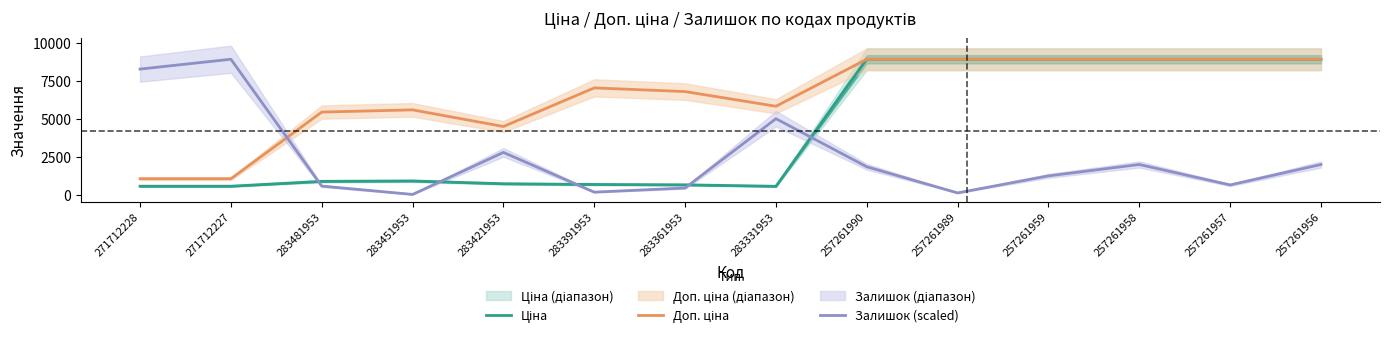

Reading right to left, transcribe all the data shown in this chart.

Ціна: 8934.1	8934.1	8934.1	8934.1	8934.1	8934.1	584.4	681.0	705.1	752.2	934.5	910.4	589.9	589.9
Доп. ціна: 8934.1	8934.1	8934.1	8934.1	8934.1	8934.1	5843.9	6809.8	7051.3	4513.3	5607.2	5462.3	1081.7	1081.7
Залишок (scaled): 2015.8	671.9	2015.8	1269.2	149.3	1866.5	5027.0	472.8	199.1	2812.1	49.8	597.3	8934.1	8287.1